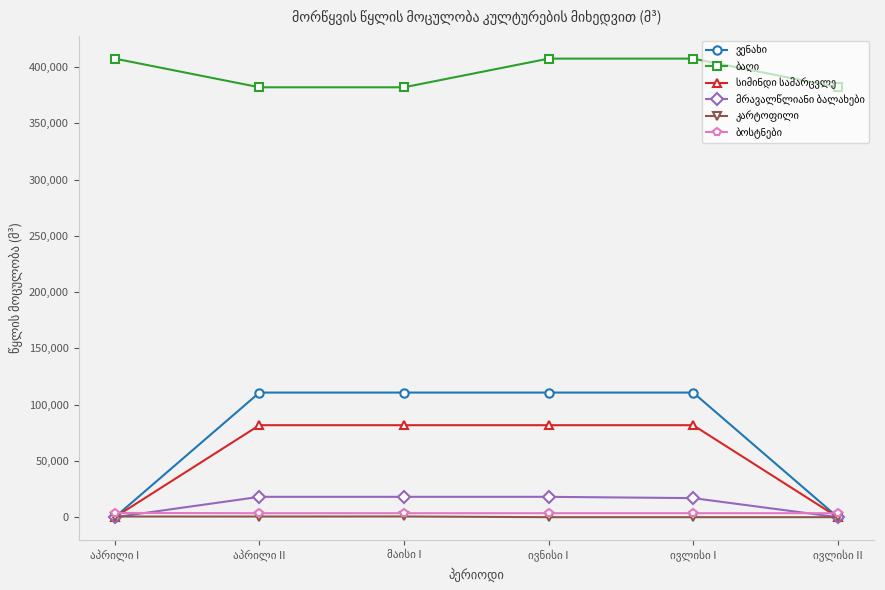

At how many categories does at least one series exceed 366196?

6